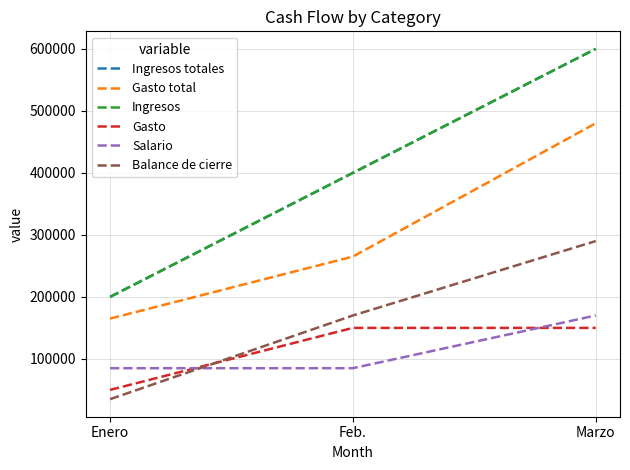

Reading left to right, extract all data points from this chart.

Ingresos totales: Enero=200000	Feb.=400000	Marzo=600000
Gasto total: Enero=165000	Feb.=265000	Marzo=480000
Ingresos: Enero=200000	Feb.=400000	Marzo=600000
Gasto: Enero=50000	Feb.=150000	Marzo=150000
Salario: Enero=85000	Feb.=85000	Marzo=170000
Balance de cierre: Enero=35000	Feb.=170000	Marzo=290000